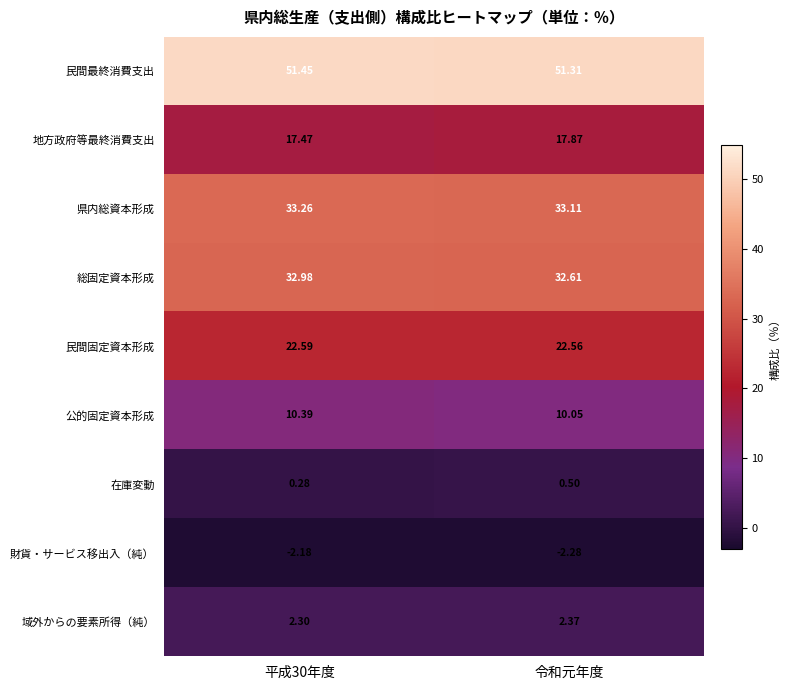

Which series has the widest spread of values?

地方政府等最終消費支出